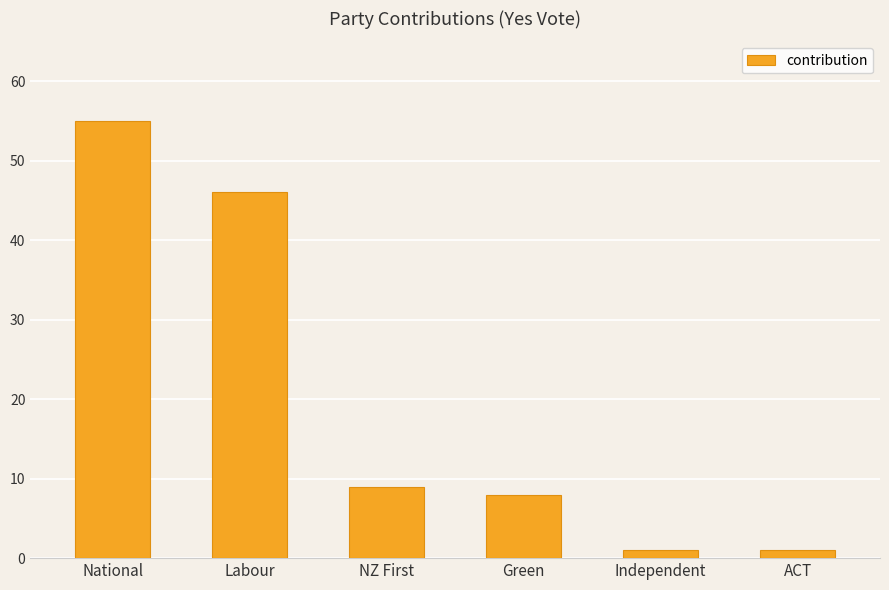

What is the difference between the maximum and second lowest values?

54